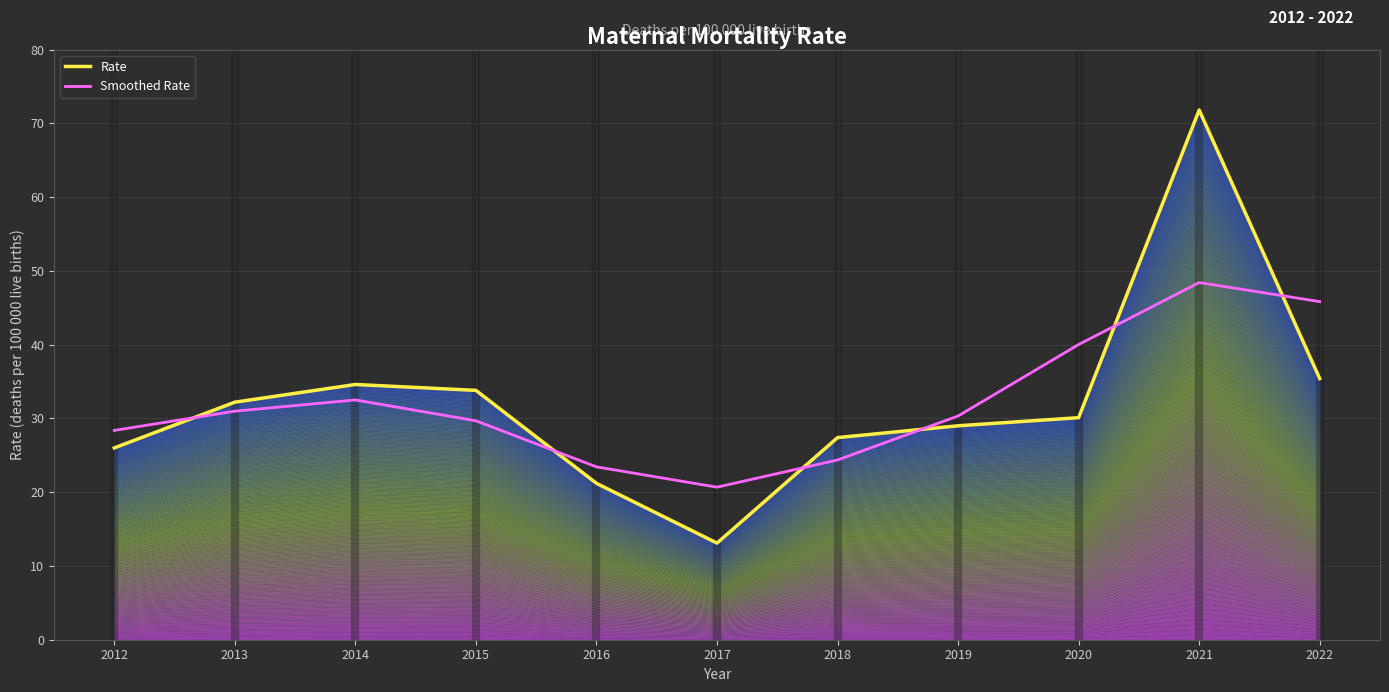

The Smoothed Rate series shows 66.8 at 2021. True or false?

False